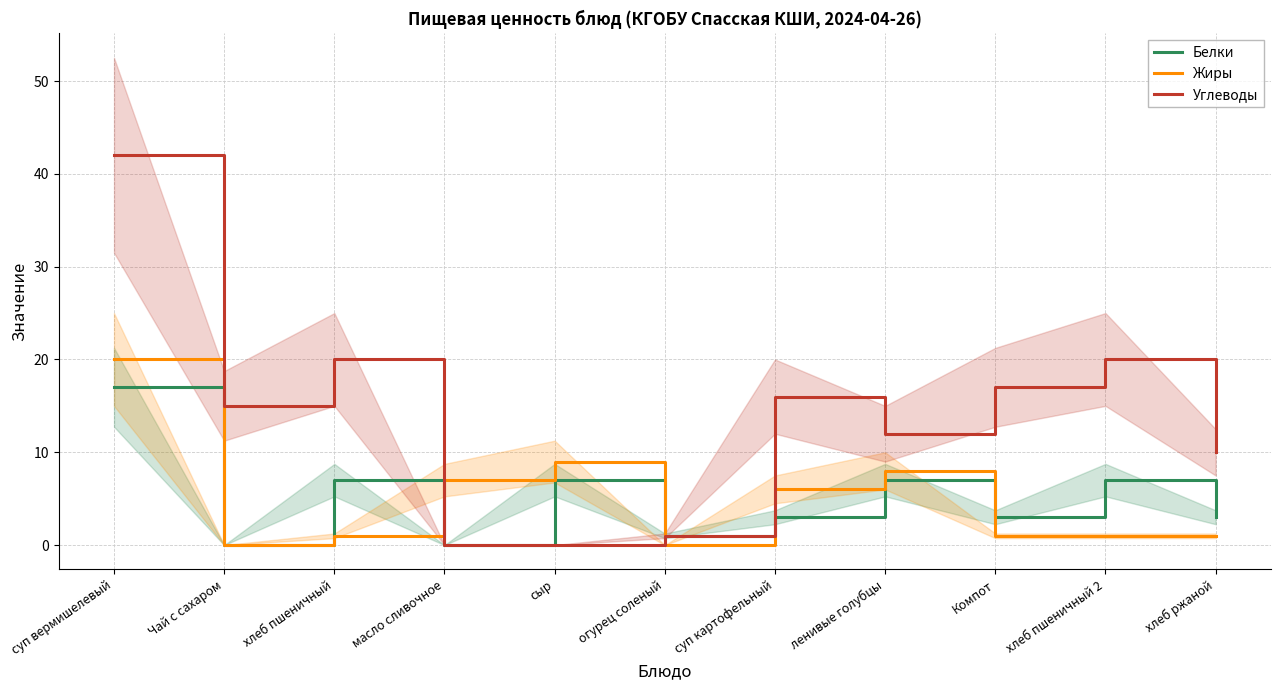

List the series in order of their peak value, lowest first.

Белки, Жиры, Углеводы